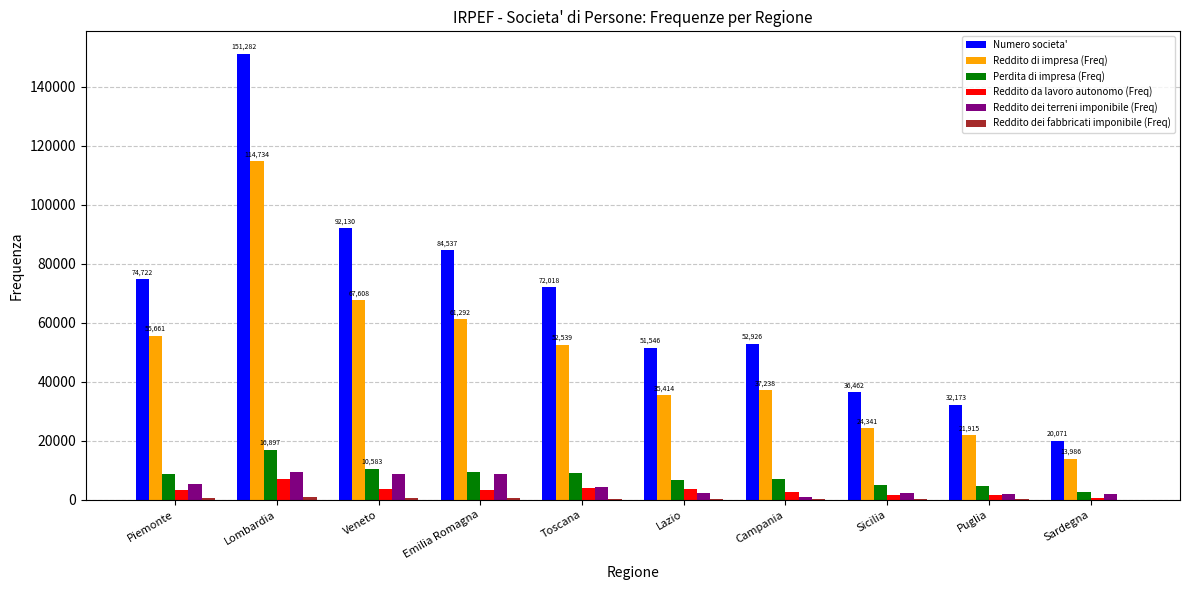

What is the greatest value displayed?

151282